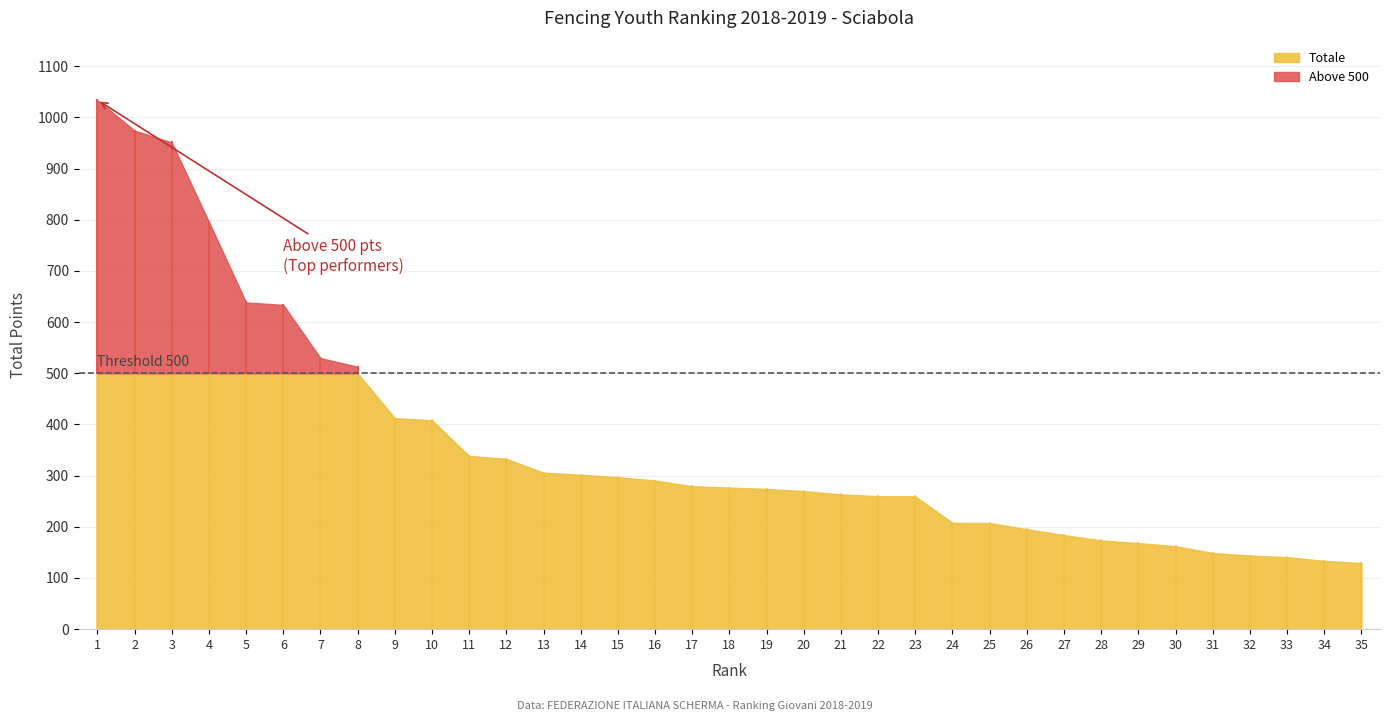

At which label does the data first exceed 276?

1